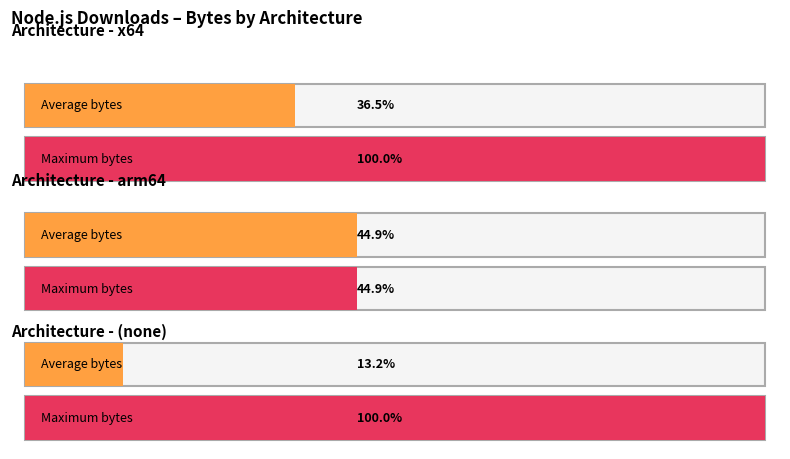

Rank the series by their average value, from highest to lowest.

Maximum bytes, Average bytes